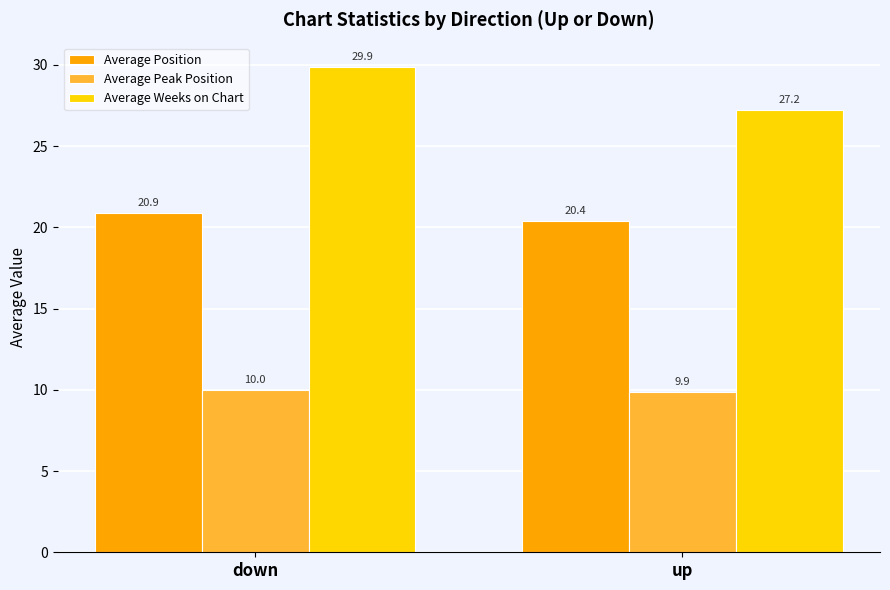

At which category is the sum across all series the highest?

down